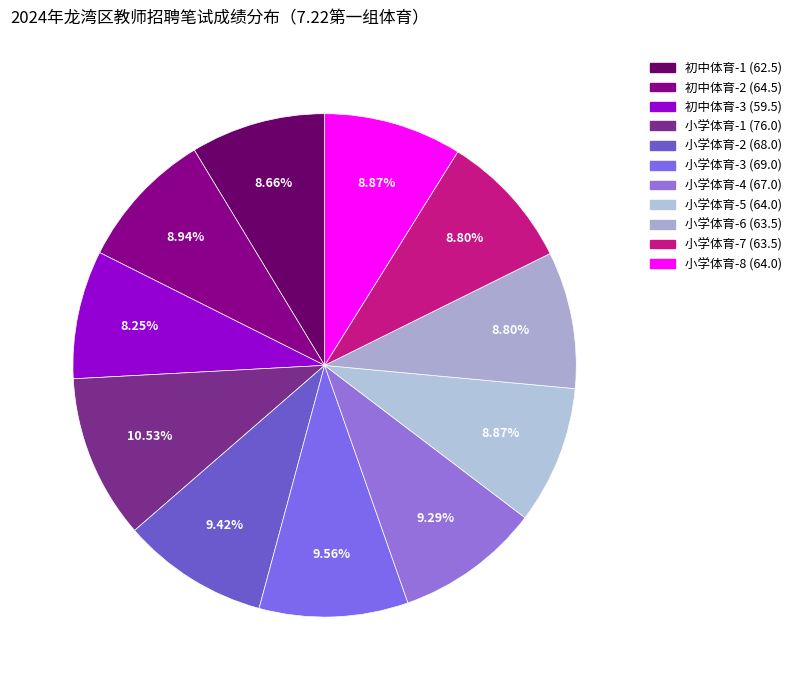

What percentage do 小学体育-4 (67.0) and 小学体育-1 (76.0) together represent?

19.8%